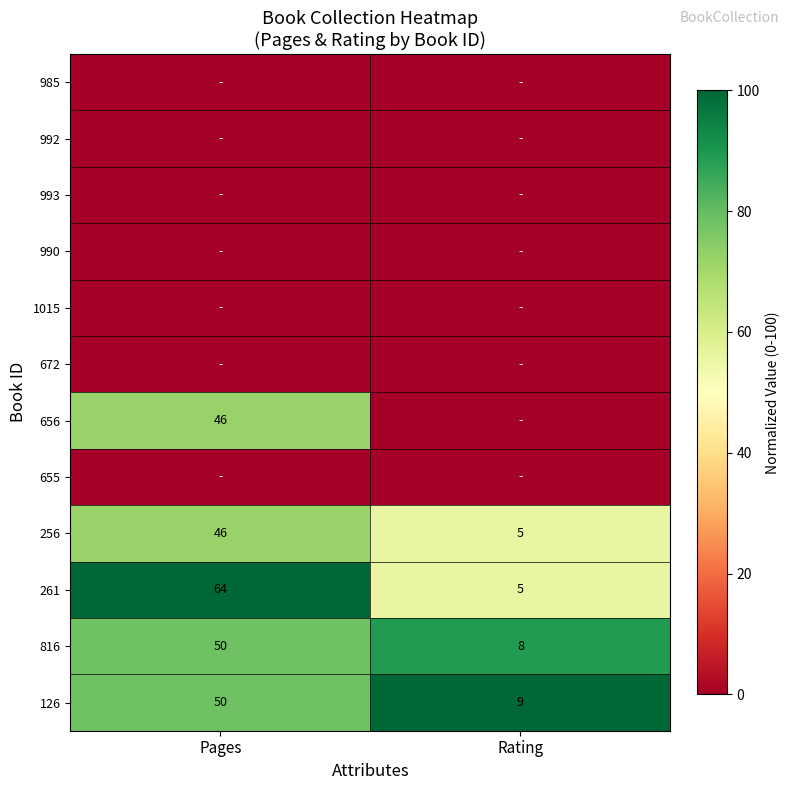

At which label does 256 reach its minimum?

Rating